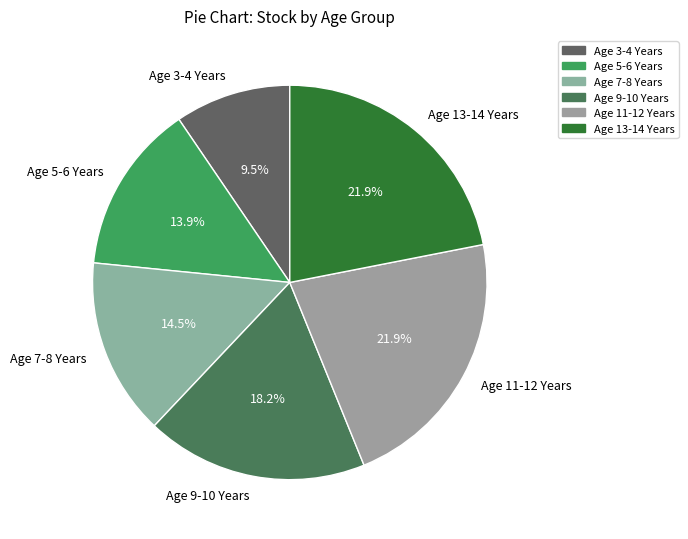

How much of the chart is everything except Age 11-12 Years?

78.1%